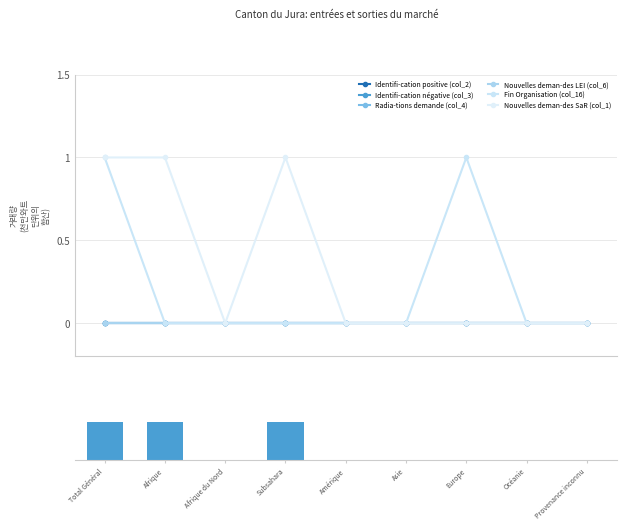

Which series has the widest spread of values?

Fin Organisation (col_16)